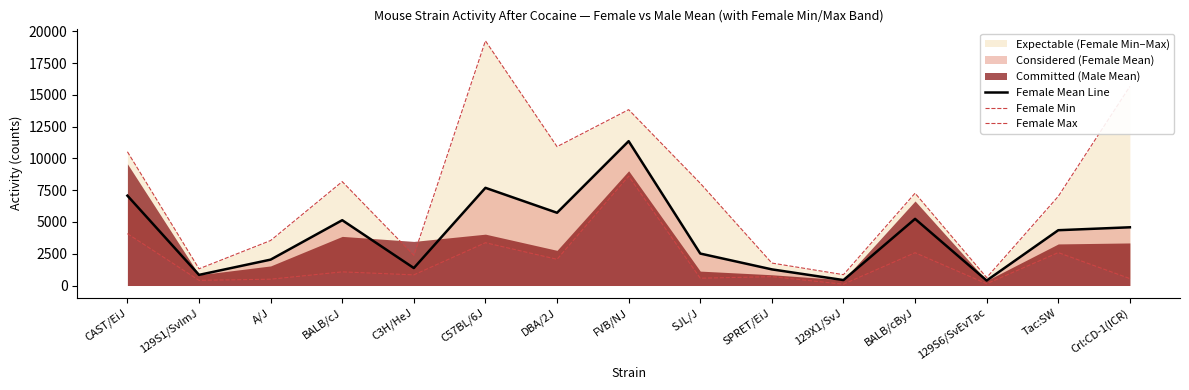

Is it true that Female Max equals 14334 at CAST/EiJ?

False